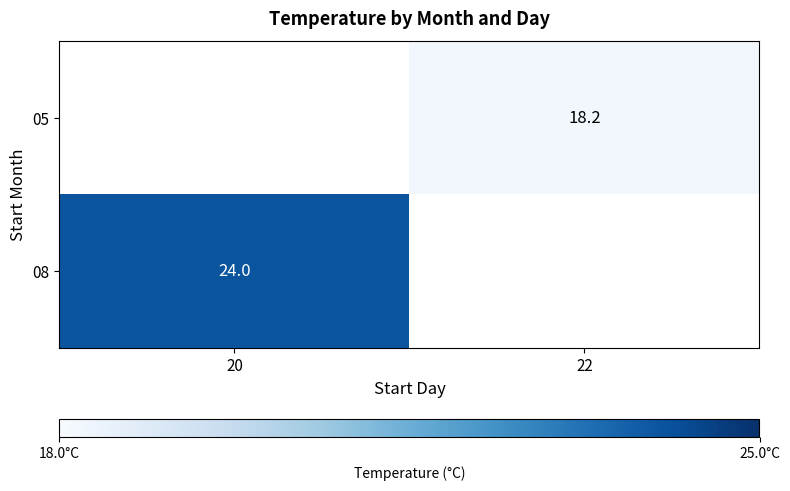

Is the value of 05 at 22 greater than the value of 08 at 20?

No